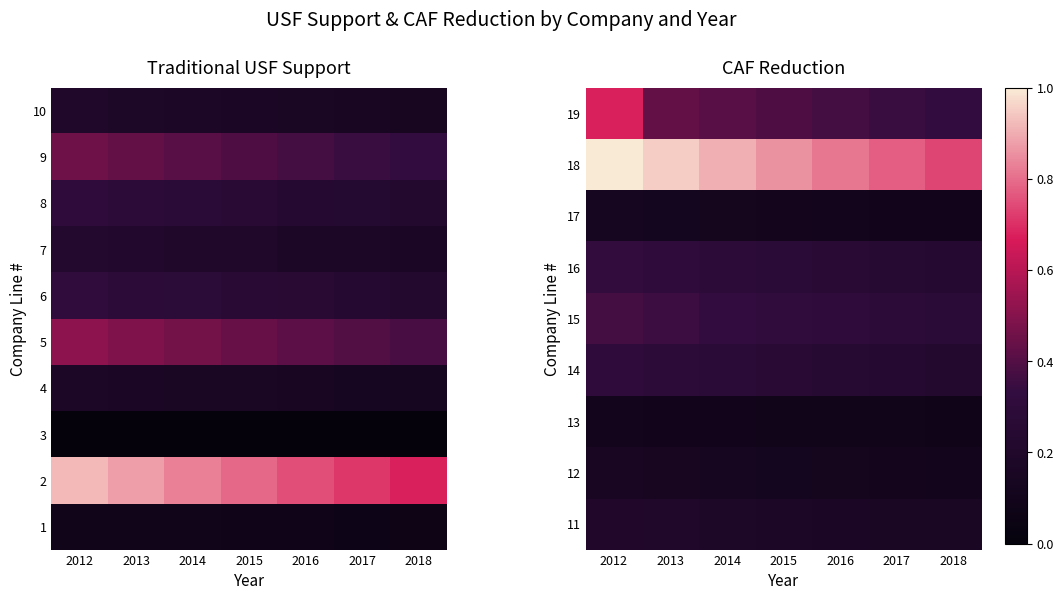

What is the total value across all series at 2015?

2.8